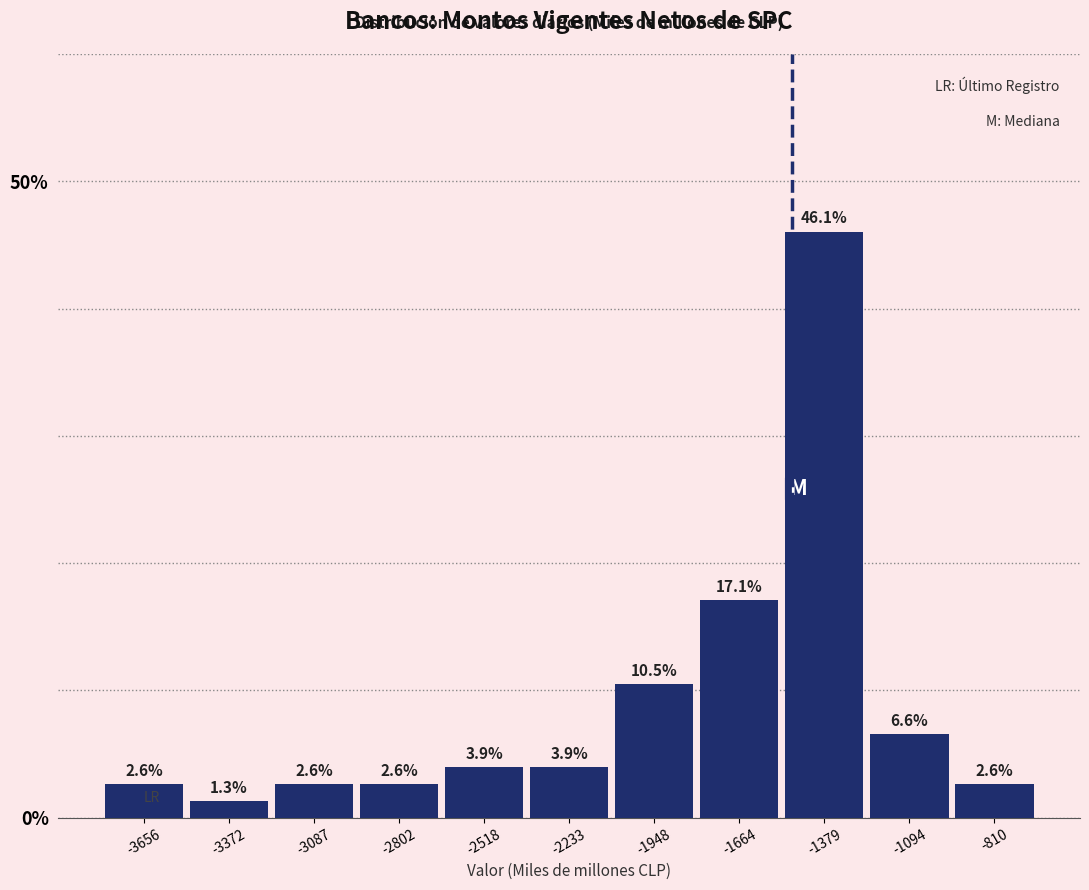

What is the height of the bar covering -2400 to -2100 on the x-axis? The bar edges are not printed on the chart, so give them approximately, as read against the axis.

3.9